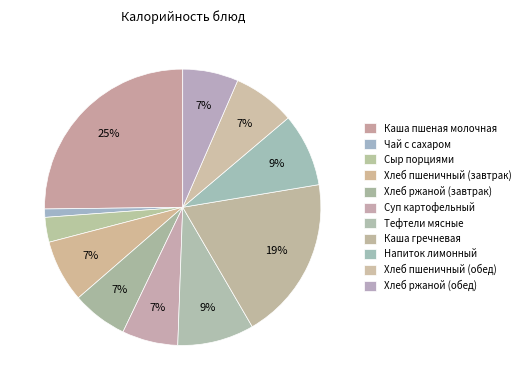

How many slices are in this pie chart?

11